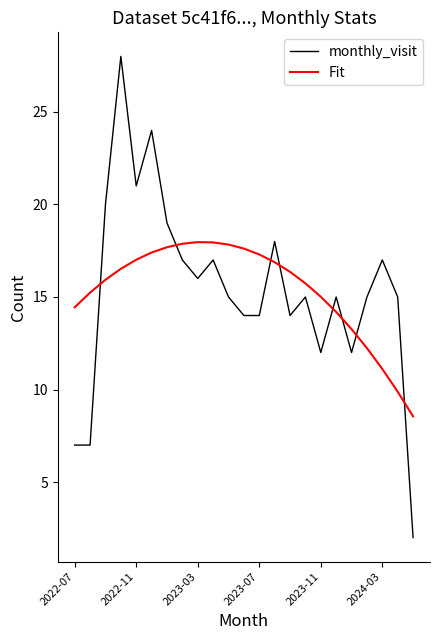

What is the minimum value for monthly_visit?

2.0